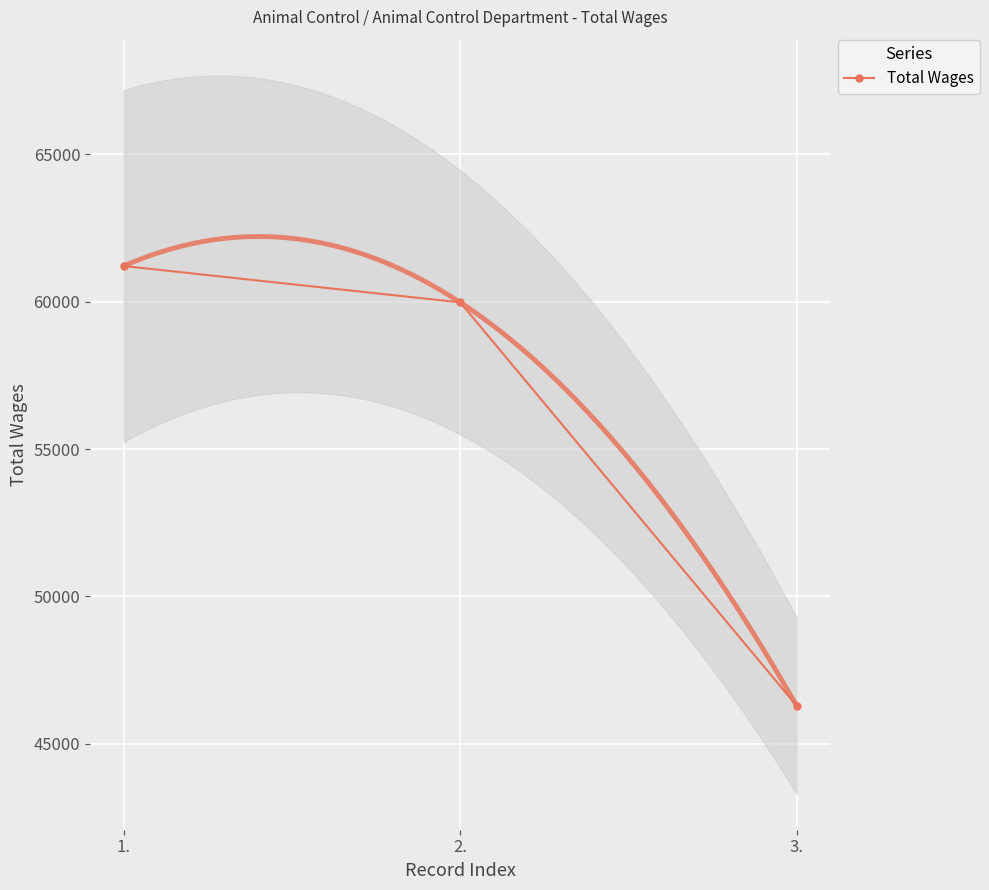

What is the minimum value shown in the chart?

46282